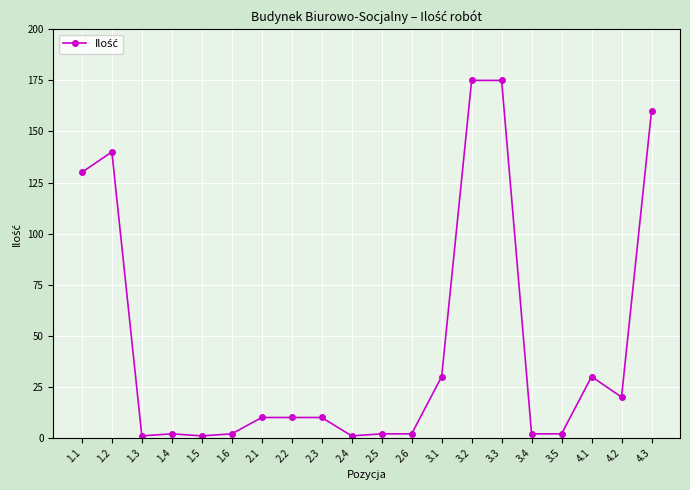

What is the difference between the values at 2.2 and 3.5?

8